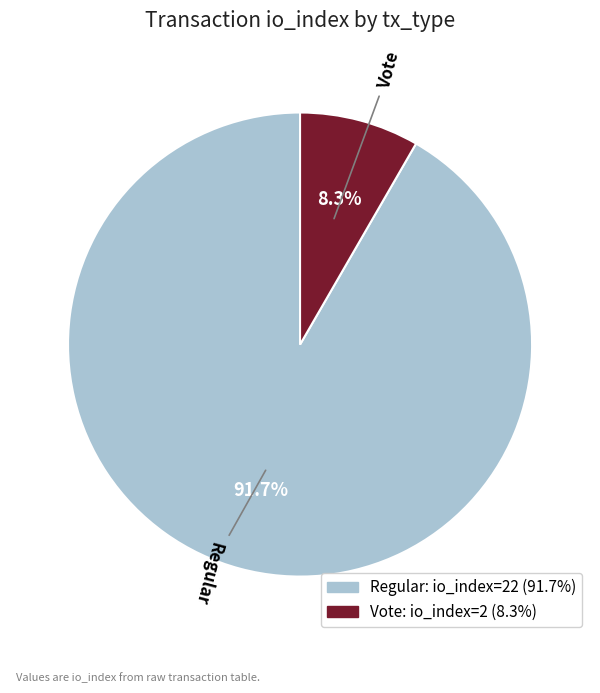

Rank the categories by value from lowest to highest.

Vote, Regular